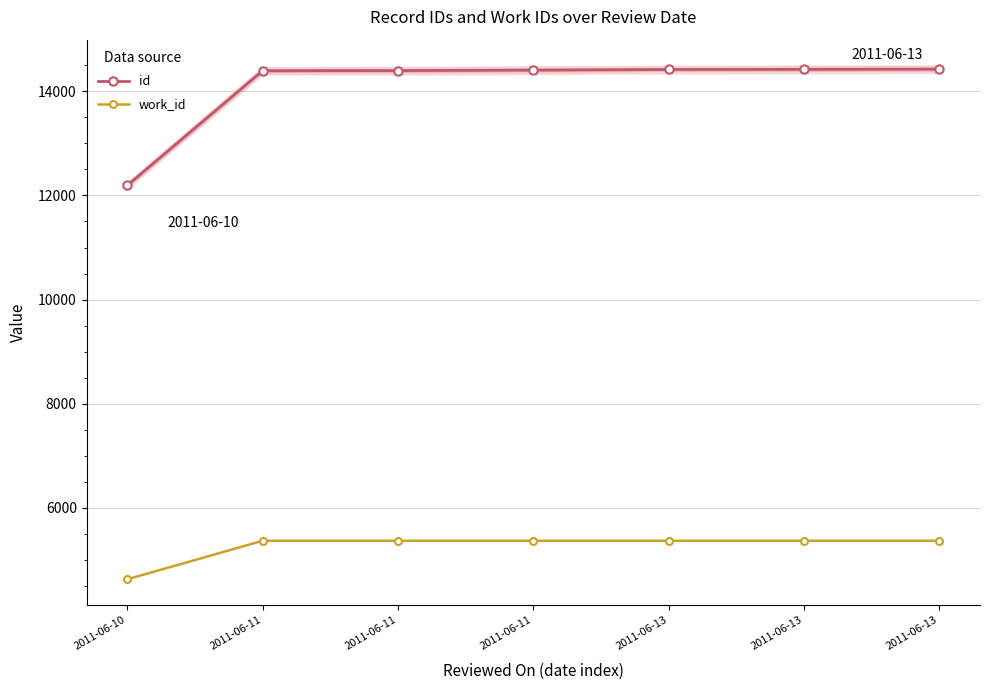

Which category has the highest value across all series?

2011-06-13